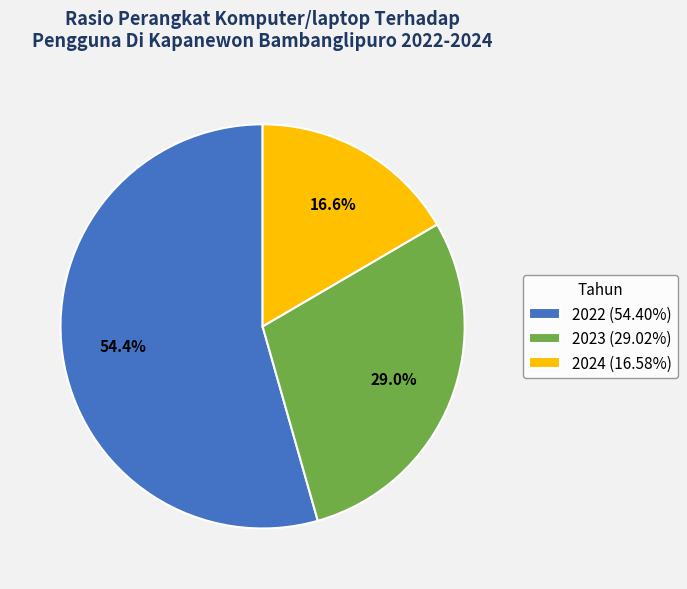

Is the sum of 2022 and 2023 greater than half?

Yes